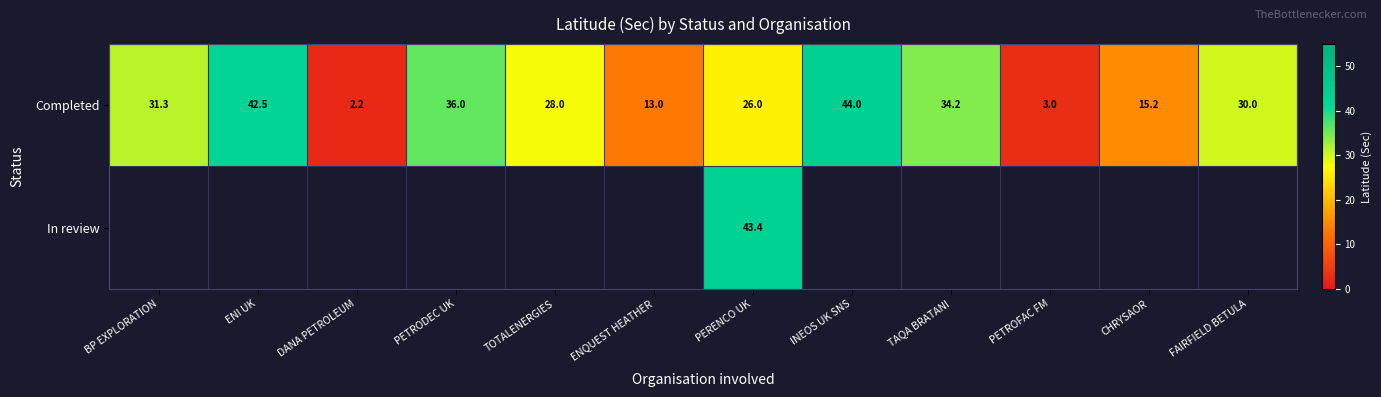

At which category is the sum across all series the highest?

PERENCO UK